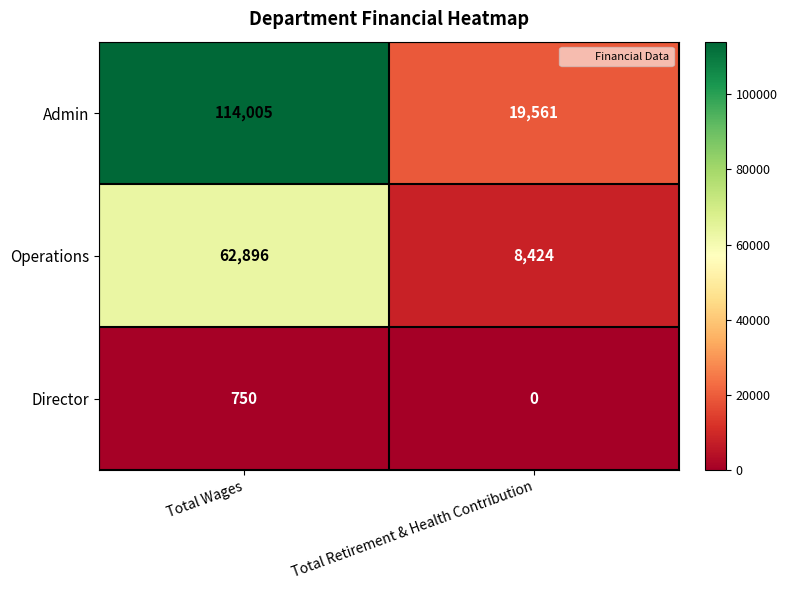

Between Total Wages and Total Retirement & Health Contribution, which series saw the biggest shift?

Admin